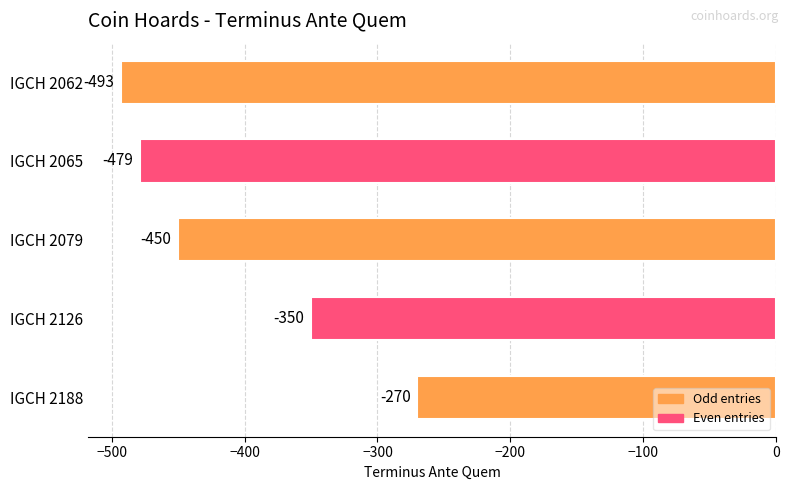

Read the value at IGCH 2079, to the nearest 10.

-450